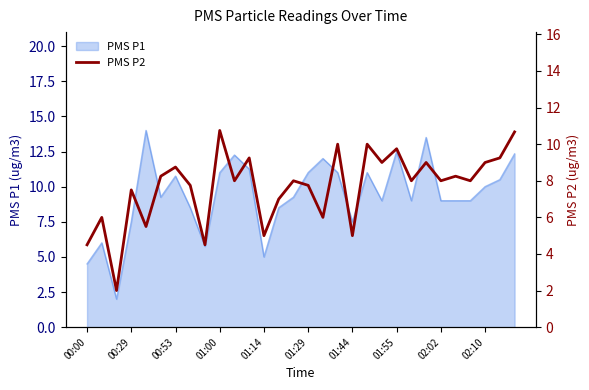

The PMS P1 series shows 7.5 at 00:29. True or false?

True